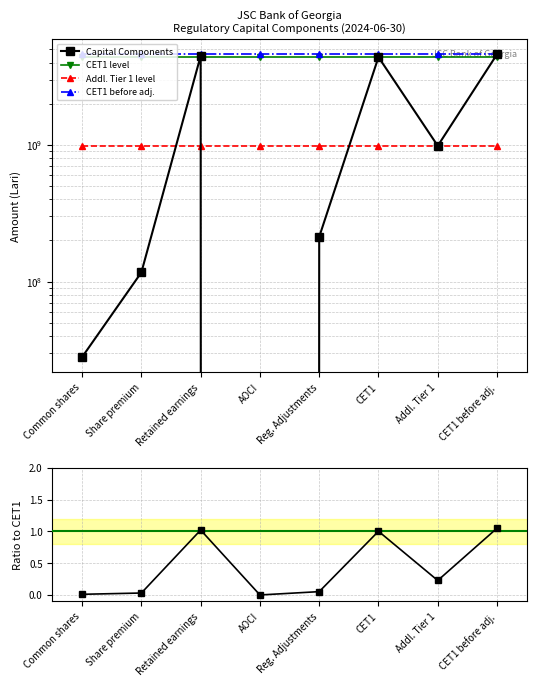

What is the difference between the highest and lowest values at CET1 before adj.?

4599640545.2